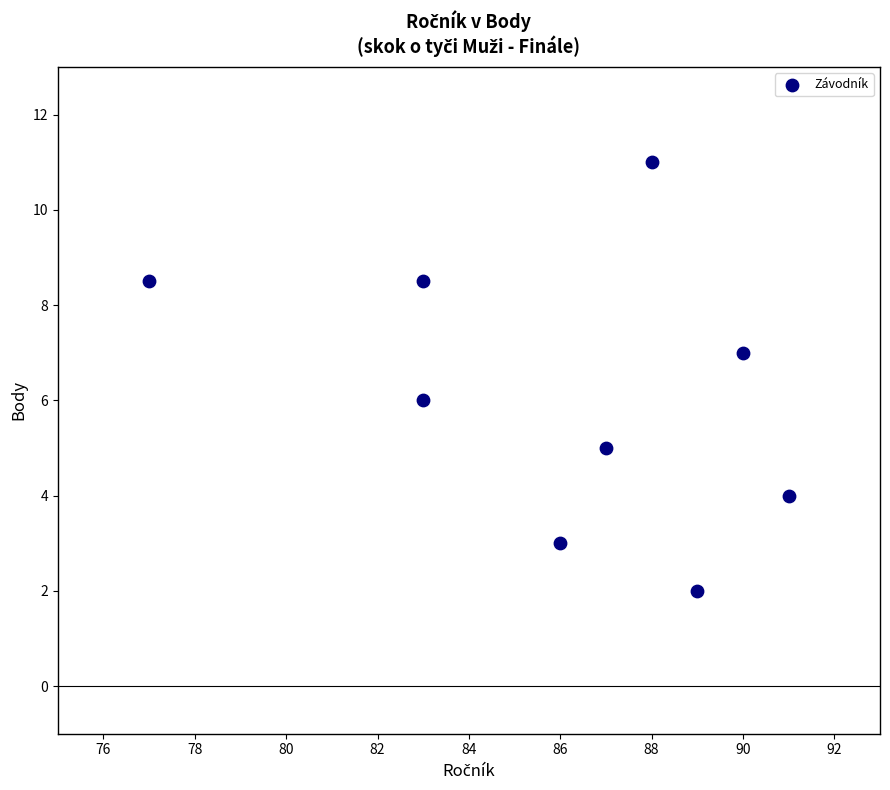

What is the range of Y values (max minus min)?

9.0